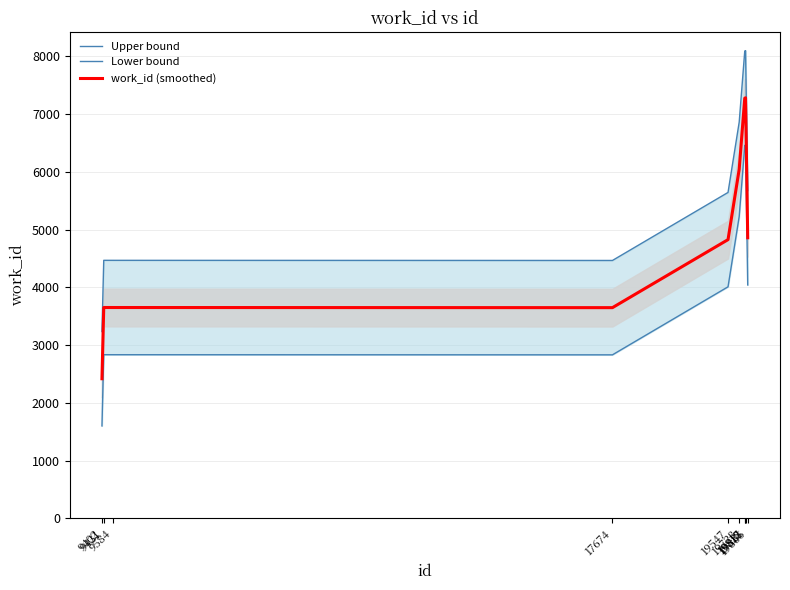

Where is Upper bound nearest to the value 5665?

19866